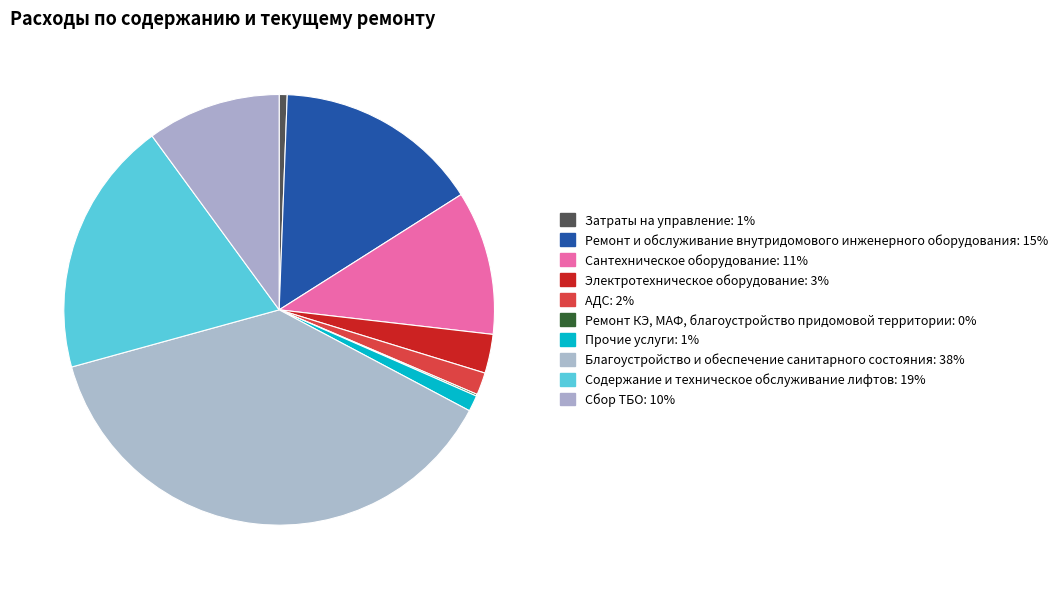

What is the change in value from Электротехническое оборудование to Ремонт КЭ, МАФ, благоустройство придомовой территории?

-26178.1